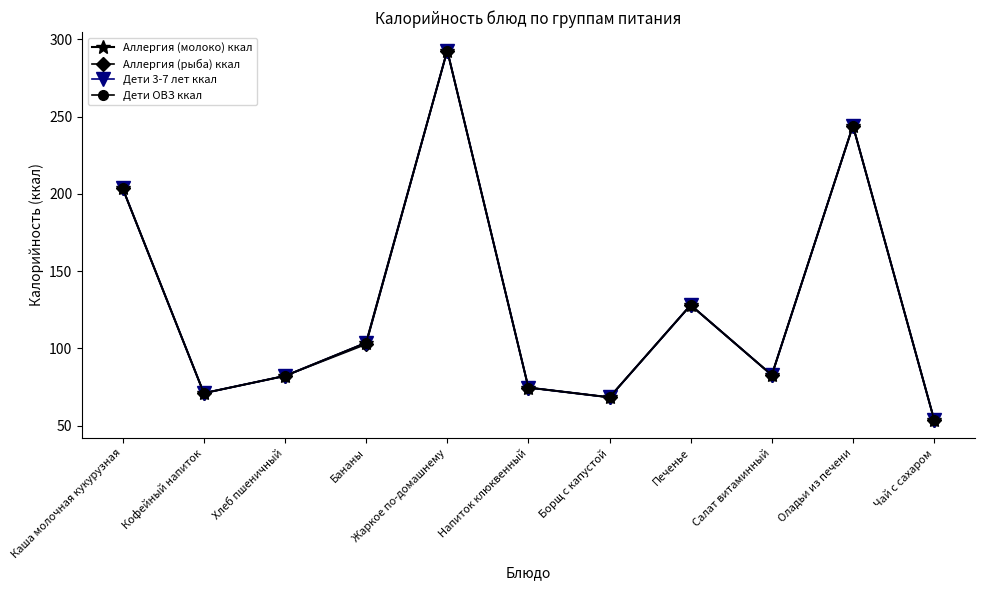

True or false: Дети ОВЗ ккал and Аллергия (молоко) ккал cross at least once.

False